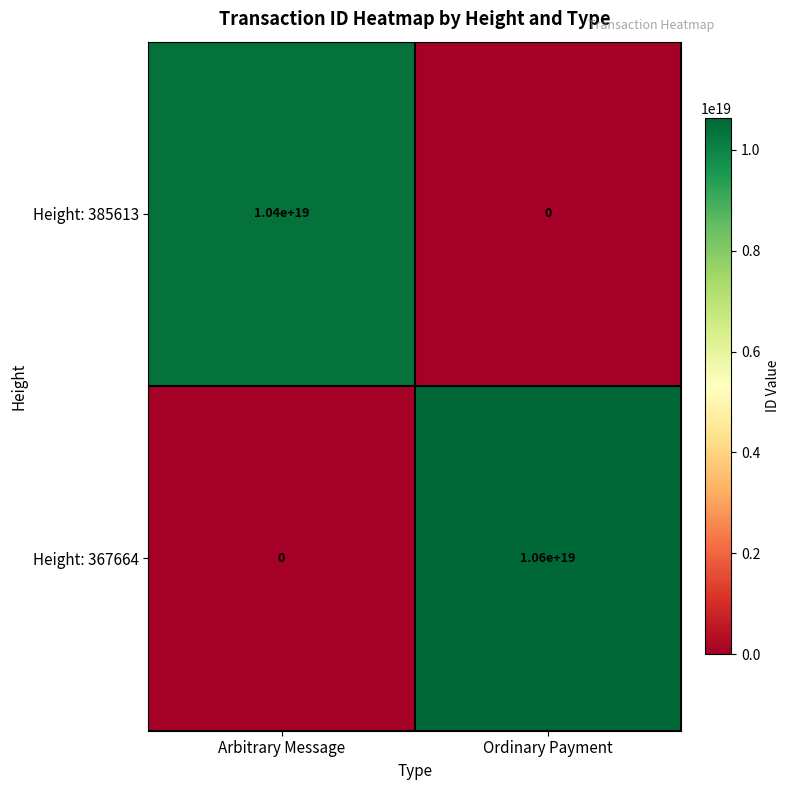

At which label is Height: 367664 closest to 5300000000000000000?

Arbitrary Message